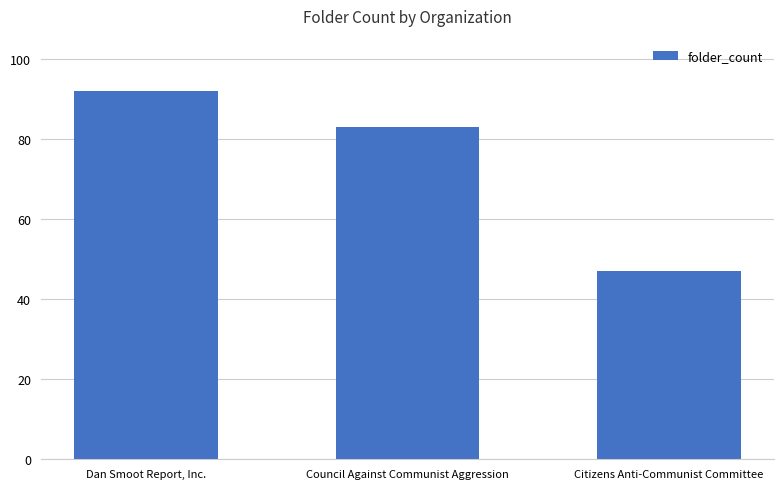

Does the chart contain stacked bars?

No